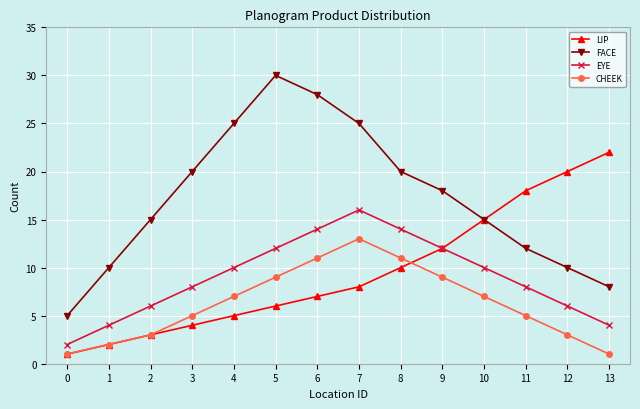

Is it true that EYE equals 4 at 13?

True